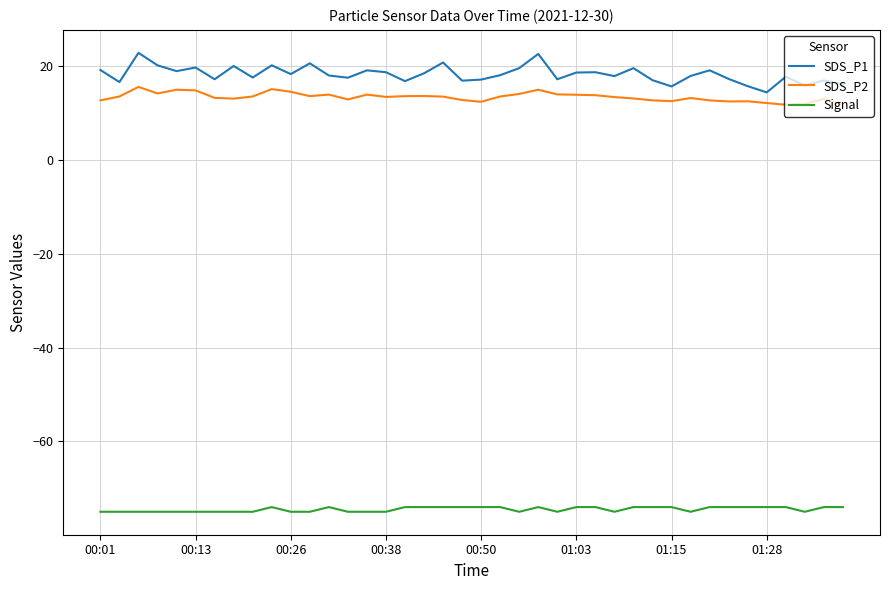

What is the difference between the maximum and minimum values in the SDS_P1 series?

8.4